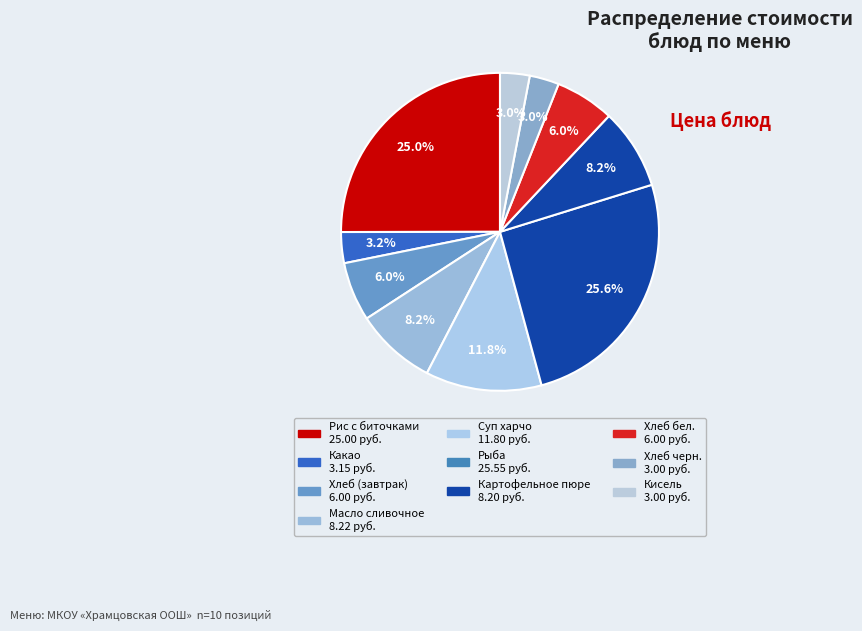

How many segments does this pie chart have?

10